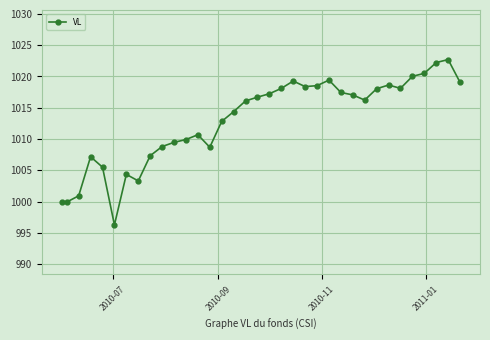

True or false: the data has more than 2 interior local peaks.

True